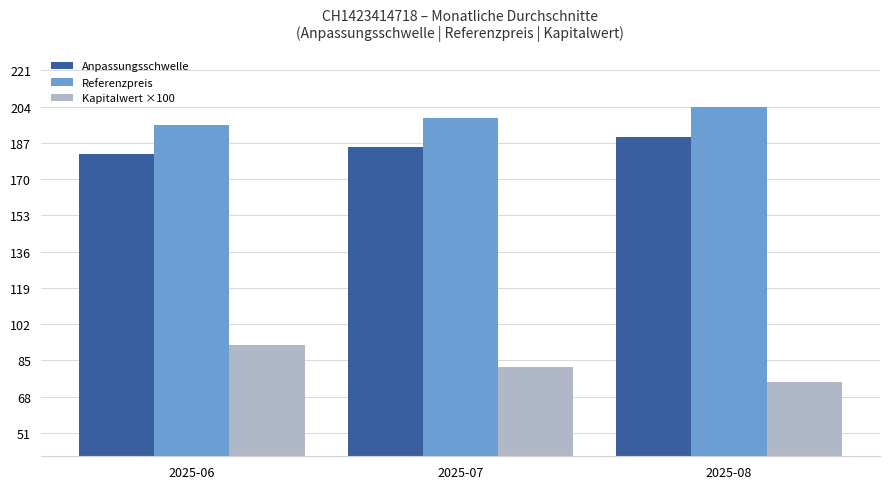

What is the maximum value shown in the chart?

203.9